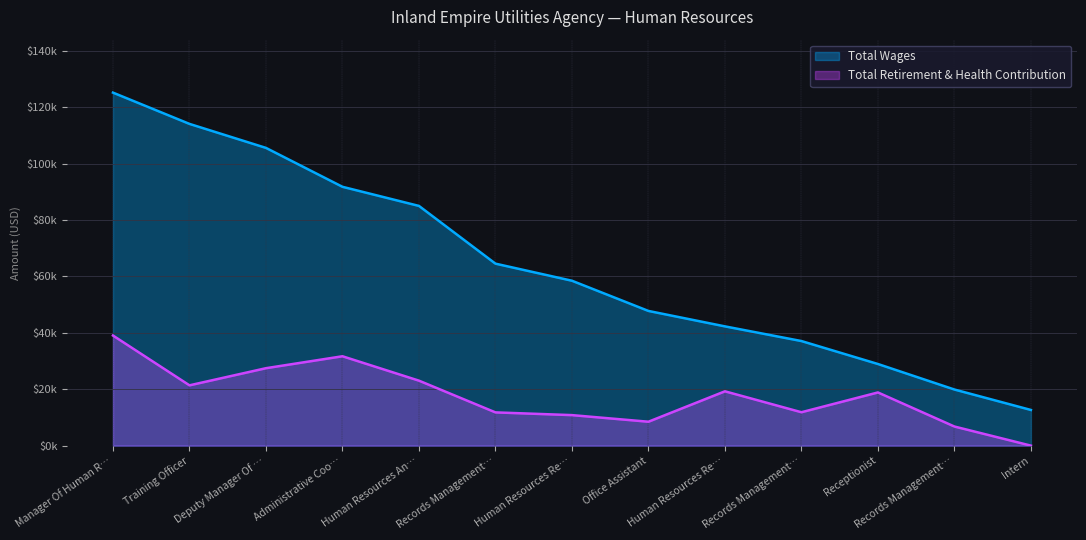

True or false: Total Wages and Total Retirement & Health Contribution cross at least once.

False